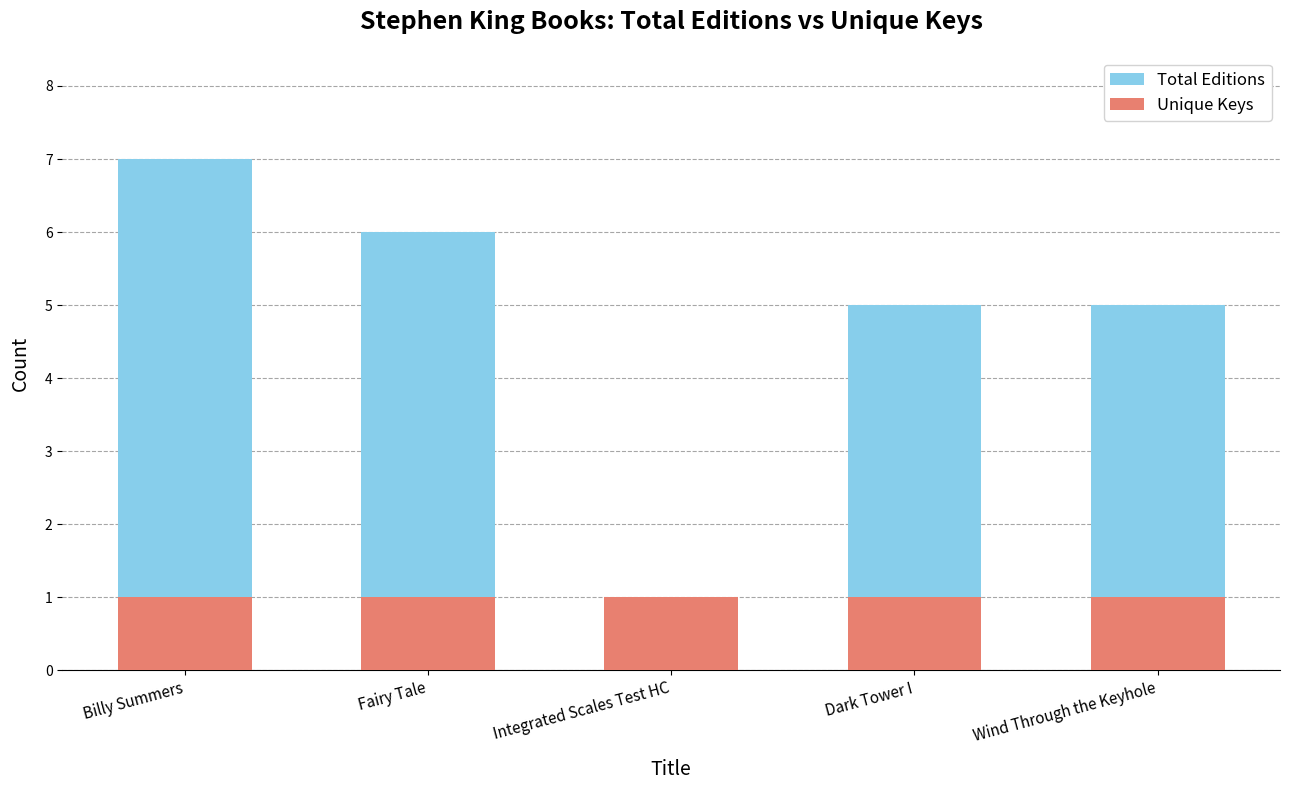

At Fairy Tale, list the series in order from largest to smallest.

Total Editions, Unique Keys